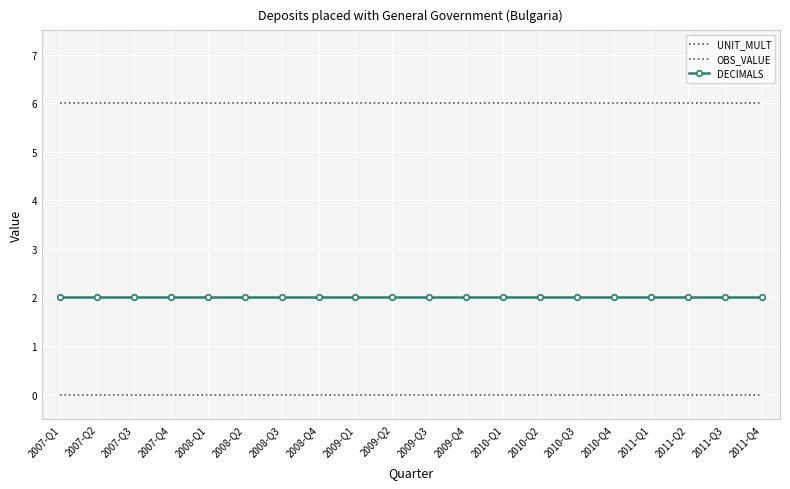

What is the value of the UNIT_MULT point at the 12th from the left?

6